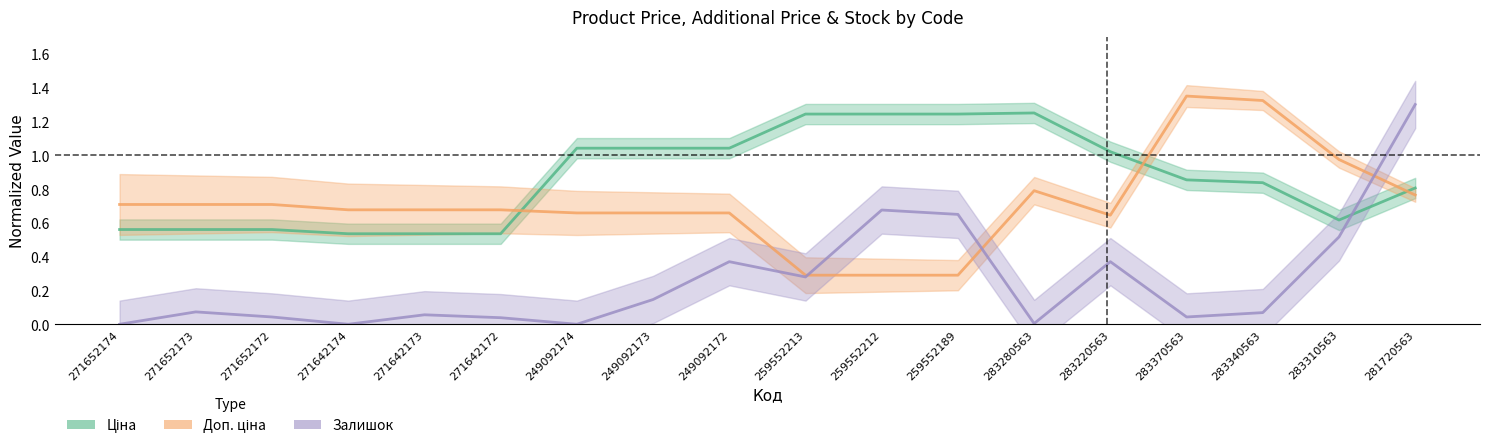

List the labels in order of Залишок value, smallest first.

271652174, 271642174, 249092174, 283280563, 271642172, 271652172, 283370563, 271642173, 283340563, 271652173, 249092173, 259552213, 249092172, 283220563, 283310563, 259552189, 259552212, 281720563